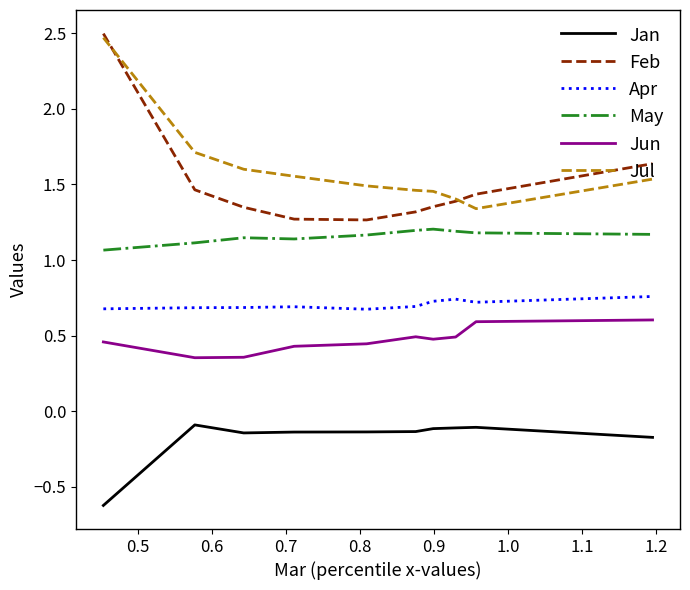

Which series has the largest range (max minus min)?

Feb